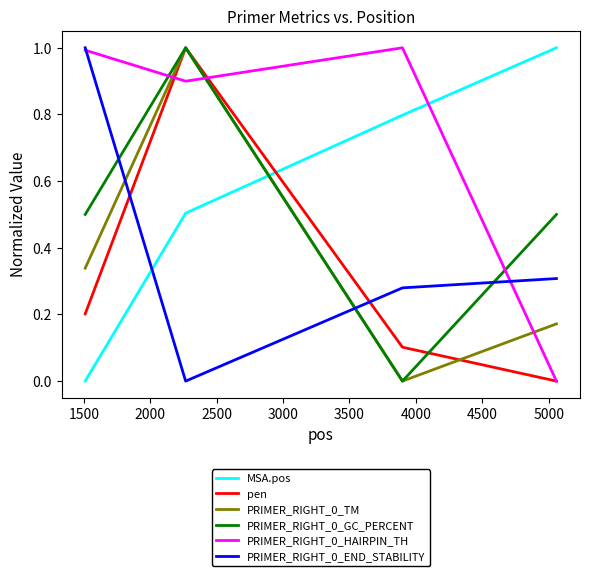

Does the chart have visible grid lines?

No